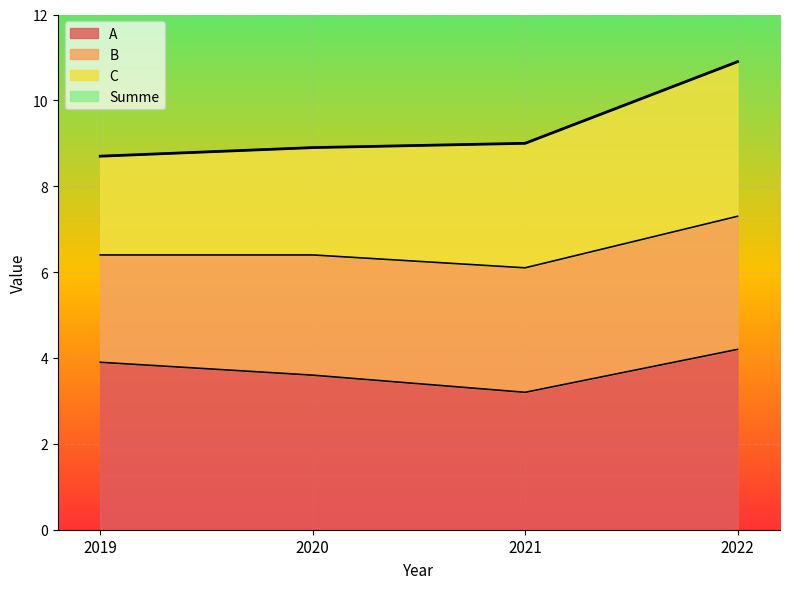

True or false: Summe and A intersect in this chart.

False